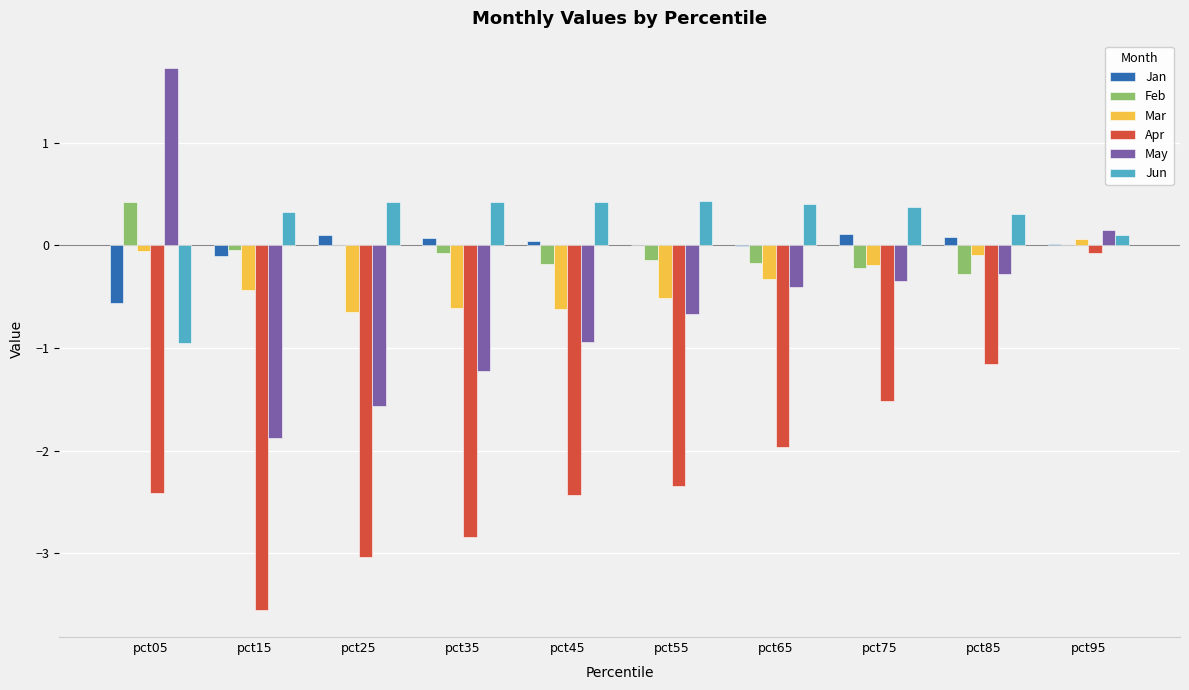

Does the chart contain stacked bars?

No